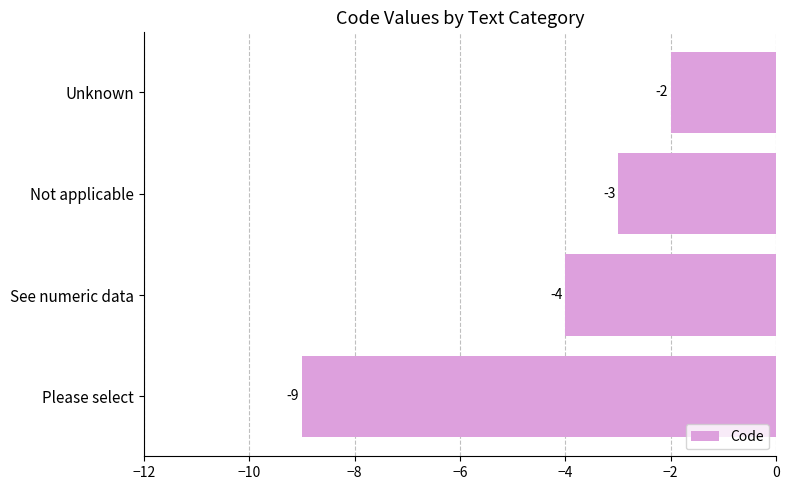

How many values are between -4 and -2?

3